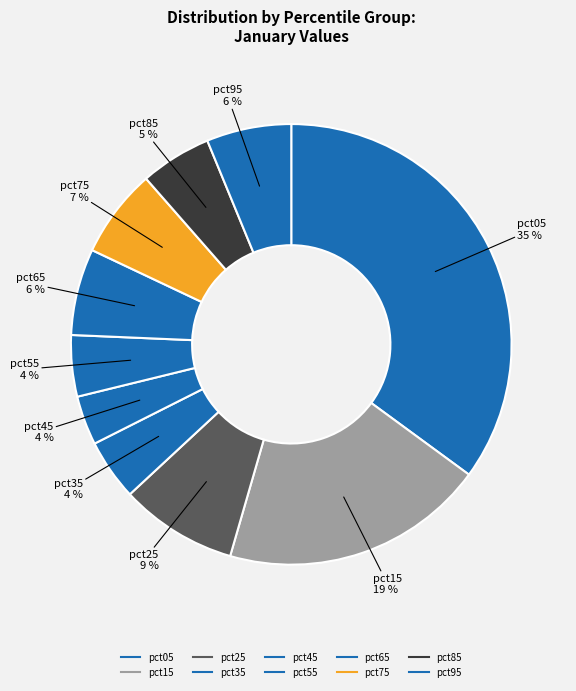

Combined, do pct75 and pct65 account for over 50%?

No